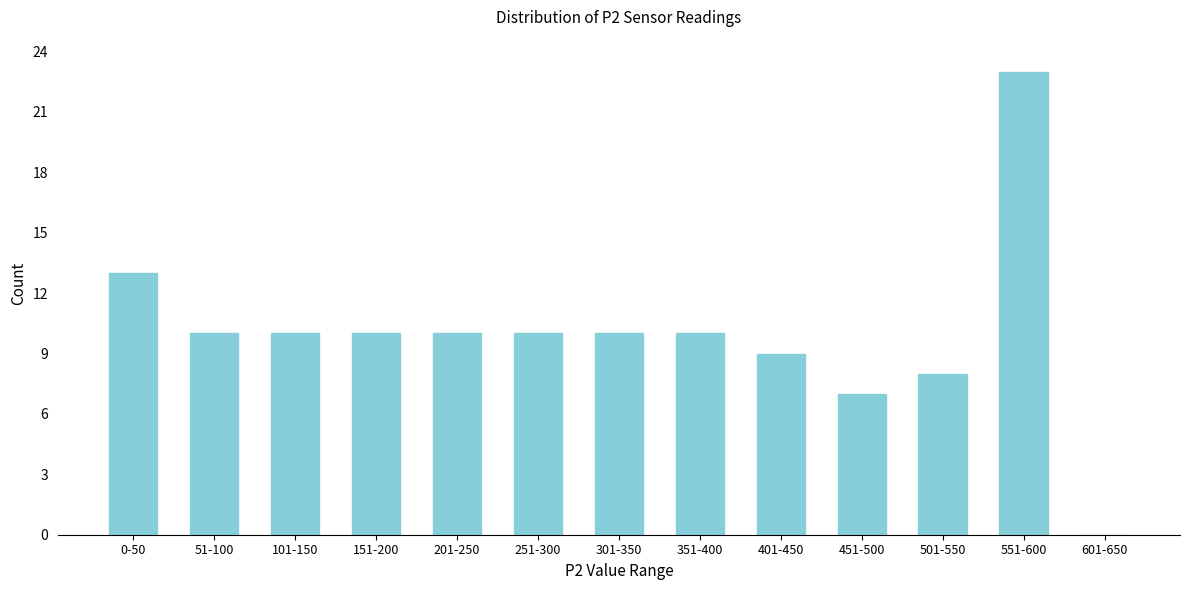

Reading left to right, transcribe all the data shown in this chart.

0-50=13	51-100=10	101-150=10	151-200=10	201-250=10	251-300=10	301-350=10	351-400=10	401-450=9	451-500=7	501-550=8	551-600=23	601-650=0